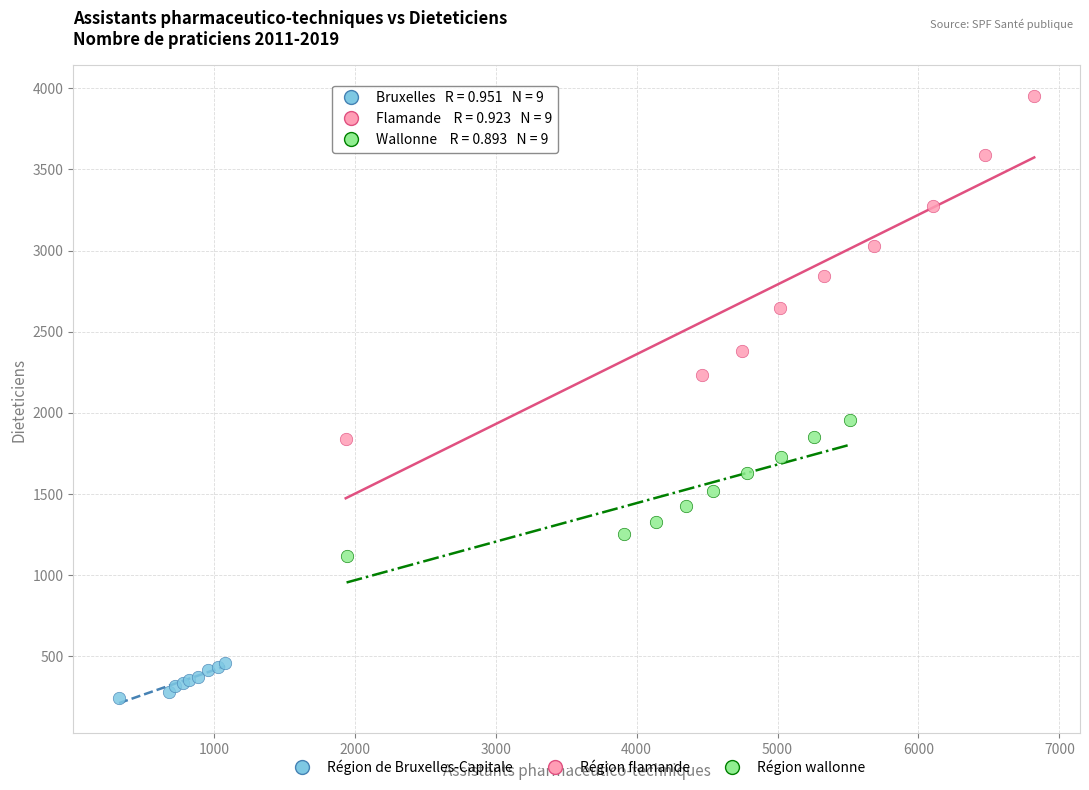

Which series contains the highest Y value?

Région flamande